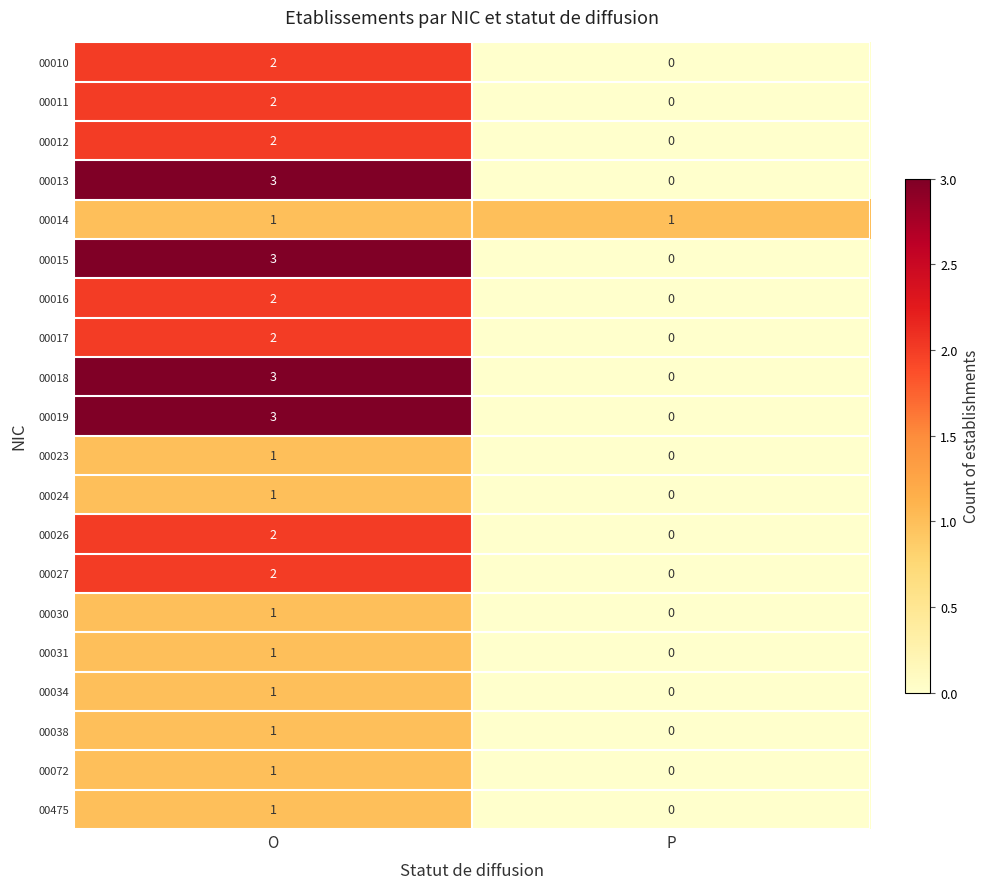

At which category does the chart reach its minimum across all series?

P